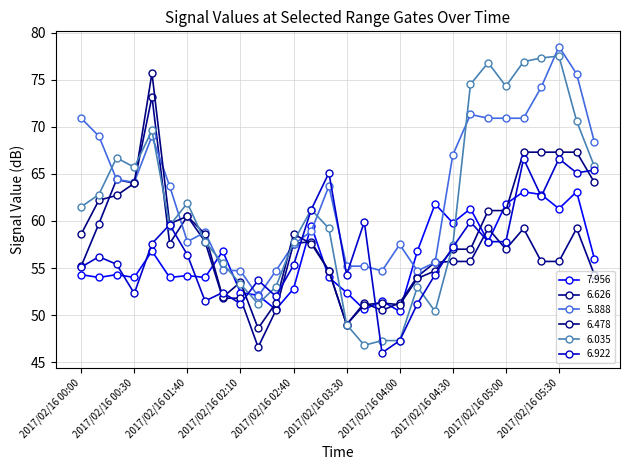

Count the number of data series in this chart.

6